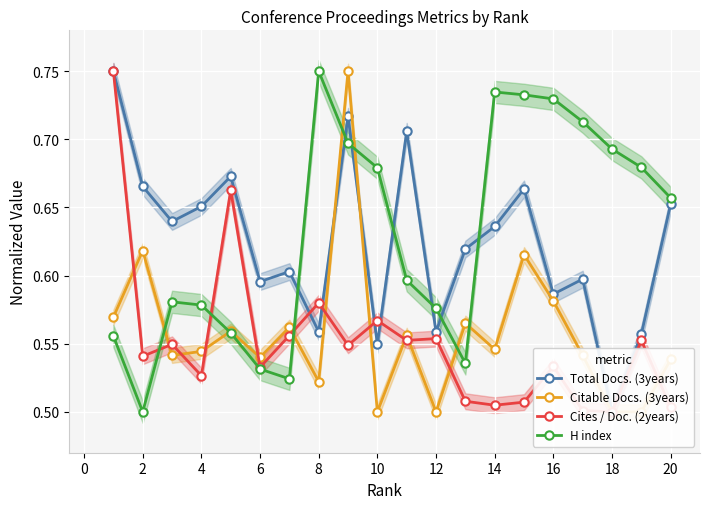

What is the difference between the second highest and second lowest values in the Cites / Doc. (2years) series?

0.2